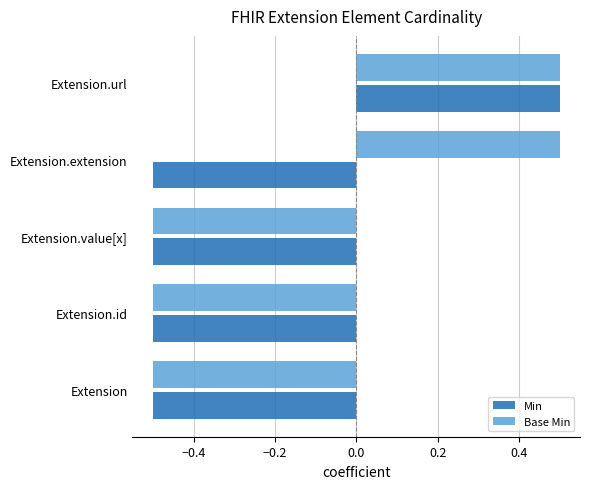

The value of Base Min at Extension.value[x] is -0.1. True or false?

False